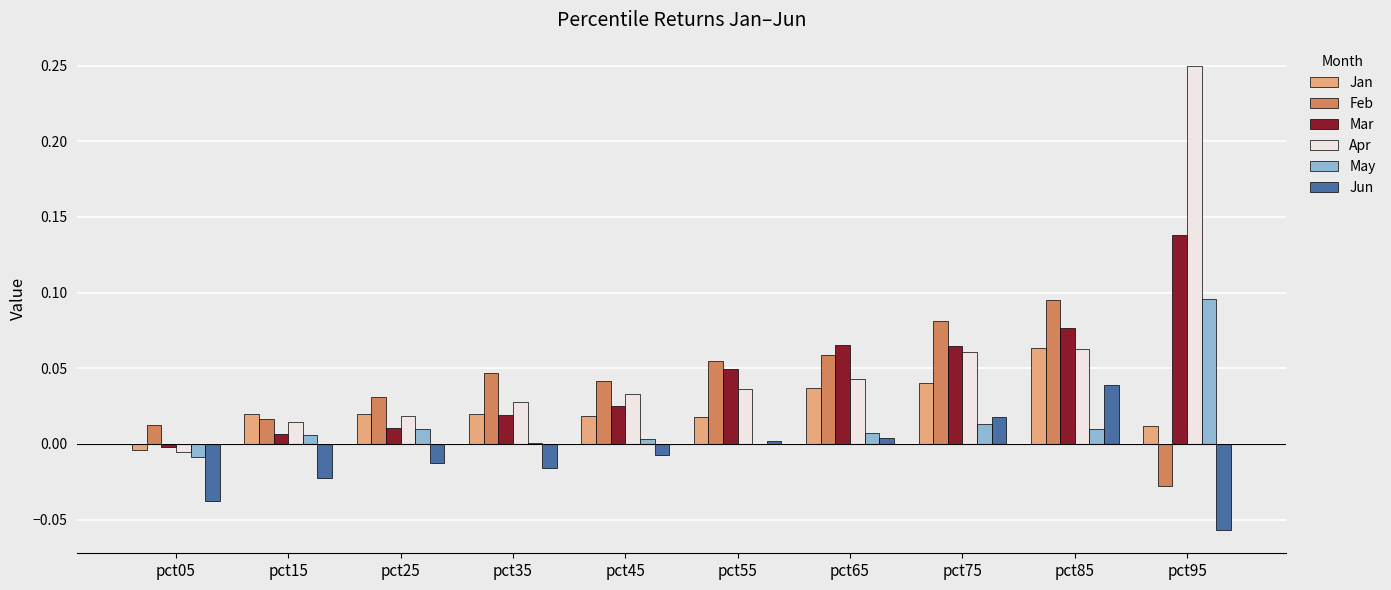

What is the sum of all Mar values?

0.5